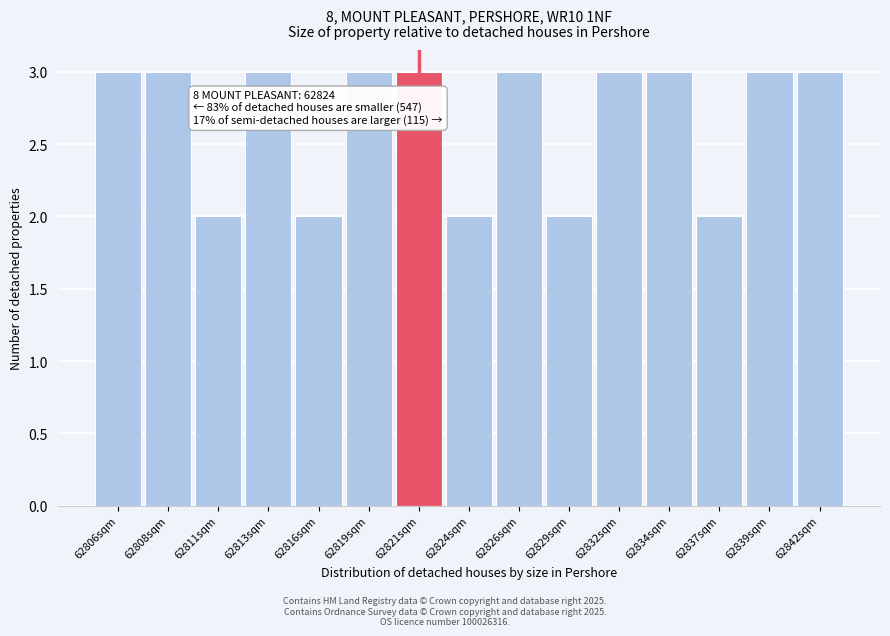

Reading right to left, extract all data points from this chart.

3	3	2	3	3	2	3	2	3	3	2	3	2	3	3